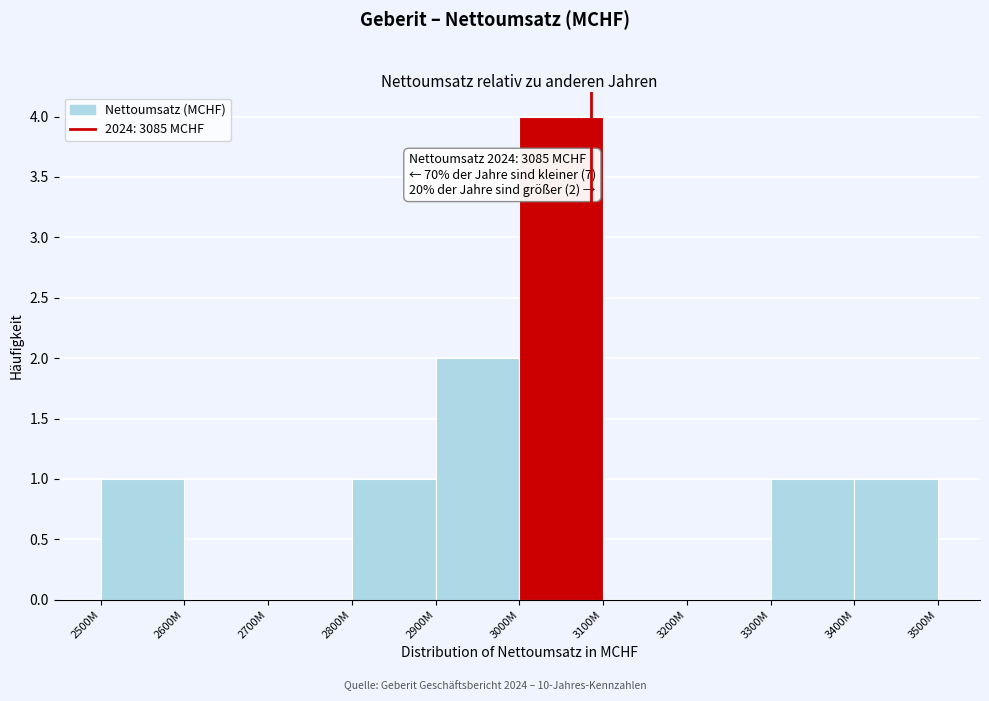

Reading right to left, what are all the values shown in this chart?

3400M=1	3300M=1	3200M=0	3100M=0	3000M=4	2900M=2	2800M=1	2700M=0	2600M=0	2500M=1